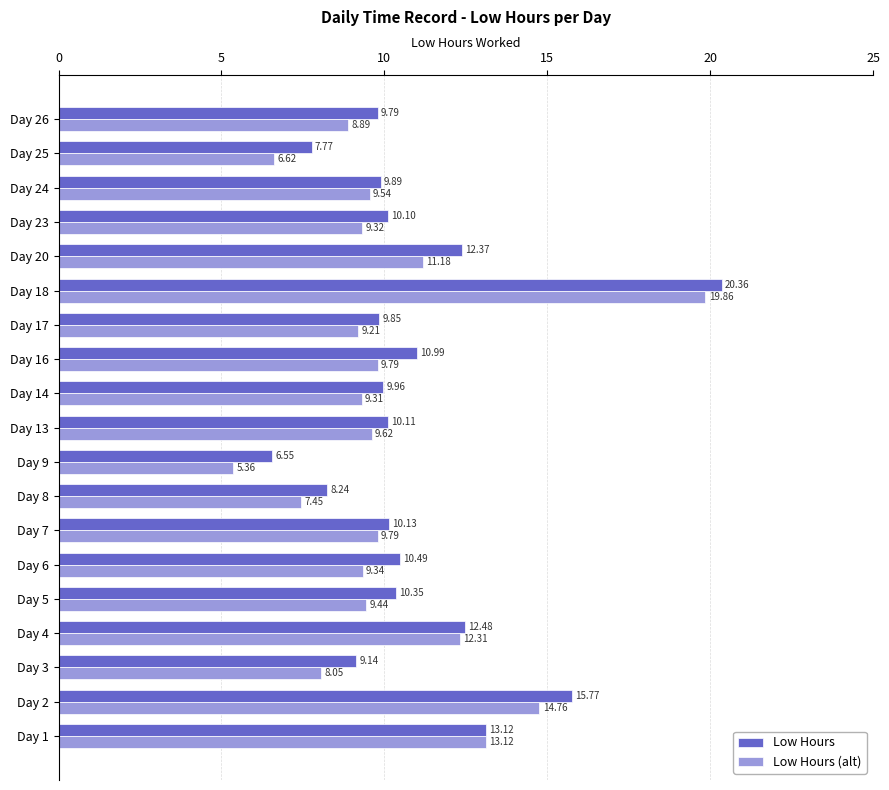

What is the sum of all Low Hours values?

207.5